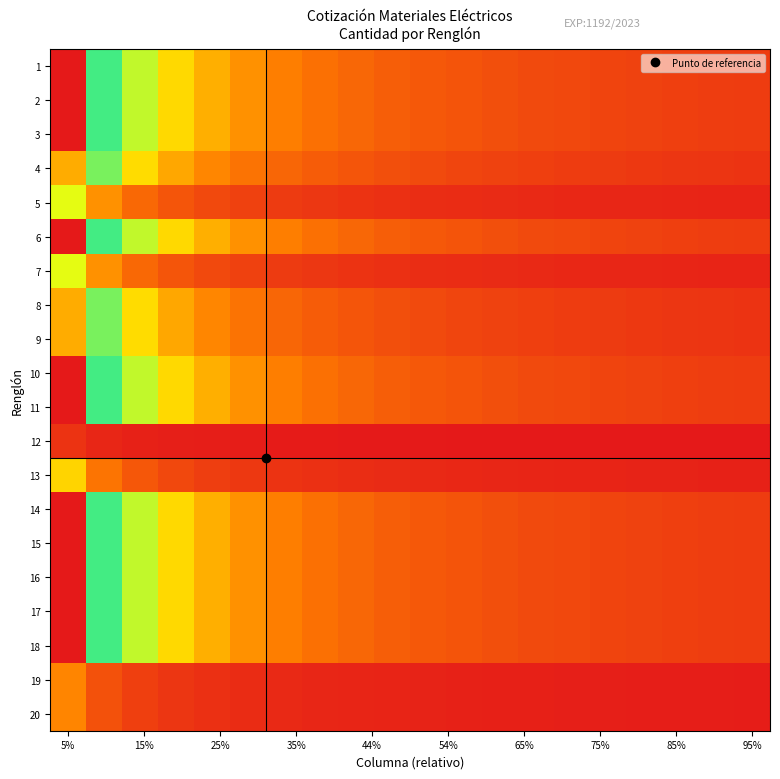

Reading right to left, list all the values displayed in this chart.

1: 0.1	0.1	0.1	0.1	0.1	0.1	0.1	0.1	0.1	0.1	0.1	0.1	0.1	0.2	0.2	0.2	0.3	0.4	0.5	1.0
2: 0.1	0.1	0.1	0.1	0.1	0.1	0.1	0.1	0.1	0.1	0.1	0.1	0.1	0.2	0.2	0.2	0.3	0.4	0.5	1.0
3: 0.1	0.1	0.1	0.1	0.1	0.1	0.1	0.1	0.1	0.1	0.1	0.1	0.1	0.2	0.2	0.2	0.3	0.4	0.5	1.0
4: 0.0	0.0	0.0	0.1	0.1	0.1	0.1	0.1	0.1	0.1	0.1	0.1	0.1	0.1	0.1	0.2	0.2	0.3	0.4	0.8
5: 0.0	0.0	0.0	0.0	0.0	0.0	0.0	0.0	0.0	0.0	0.0	0.0	0.0	0.1	0.1	0.1	0.1	0.1	0.2	0.4
6: 0.1	0.1	0.1	0.1	0.1	0.1	0.1	0.1	0.1	0.1	0.1	0.1	0.1	0.2	0.2	0.2	0.3	0.4	0.5	1.0
7: 0.0	0.0	0.0	0.0	0.0	0.0	0.0	0.0	0.0	0.0	0.0	0.0	0.0	0.1	0.1	0.1	0.1	0.1	0.2	0.4
8: 0.0	0.0	0.0	0.1	0.1	0.1	0.1	0.1	0.1	0.1	0.1	0.1	0.1	0.1	0.1	0.2	0.2	0.3	0.4	0.8
9: 0.0	0.0	0.0	0.1	0.1	0.1	0.1	0.1	0.1	0.1	0.1	0.1	0.1	0.1	0.1	0.2	0.2	0.3	0.4	0.8
10: 0.1	0.1	0.1	0.1	0.1	0.1	0.1	0.1	0.1	0.1	0.1	0.1	0.1	0.2	0.2	0.2	0.3	0.4	0.5	1.0
11: 0.1	0.1	0.1	0.1	0.1	0.1	0.1	0.1	0.1	0.1	0.1	0.1	0.1	0.2	0.2	0.2	0.3	0.4	0.5	1.0
12: 0.0	0.0	0.0	0.0	0.0	0.0	0.0	0.0	0.0	0.0	0.0	0.0	0.0	0.0	0.0	0.0	0.0	0.0	0.0	0.0
13: 0.0	0.0	0.0	0.0	0.0	0.0	0.0	0.0	0.0	0.0	0.0	0.0	0.0	0.0	0.1	0.1	0.1	0.1	0.2	0.3
14: 0.1	0.1	0.1	0.1	0.1	0.1	0.1	0.1	0.1	0.1	0.1	0.1	0.1	0.2	0.2	0.2	0.3	0.4	0.5	1.0
15: 0.1	0.1	0.1	0.1	0.1	0.1	0.1	0.1	0.1	0.1	0.1	0.1	0.1	0.2	0.2	0.2	0.3	0.4	0.5	1.0
16: 0.1	0.1	0.1	0.1	0.1	0.1	0.1	0.1	0.1	0.1	0.1	0.1	0.1	0.2	0.2	0.2	0.3	0.4	0.5	1.0
17: 0.1	0.1	0.1	0.1	0.1	0.1	0.1	0.1	0.1	0.1	0.1	0.1	0.1	0.2	0.2	0.2	0.3	0.4	0.5	1.0
18: 0.1	0.1	0.1	0.1	0.1	0.1	0.1	0.1	0.1	0.1	0.1	0.1	0.1	0.2	0.2	0.2	0.3	0.4	0.5	1.0
19: 0.0	0.0	0.0	0.0	0.0	0.0	0.0	0.0	0.0	0.0	0.0	0.0	0.0	0.0	0.0	0.0	0.0	0.1	0.1	0.2
20: 0.0	0.0	0.0	0.0	0.0	0.0	0.0	0.0	0.0	0.0	0.0	0.0	0.0	0.0	0.0	0.0	0.0	0.1	0.1	0.2